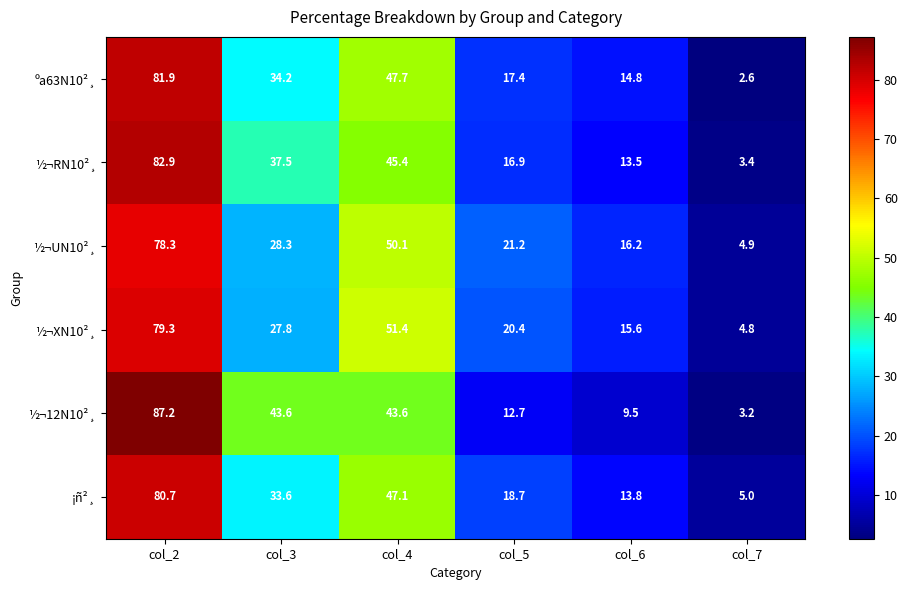

The ºa63N10²¸ series shows 9.0 at col_6. True or false?

False